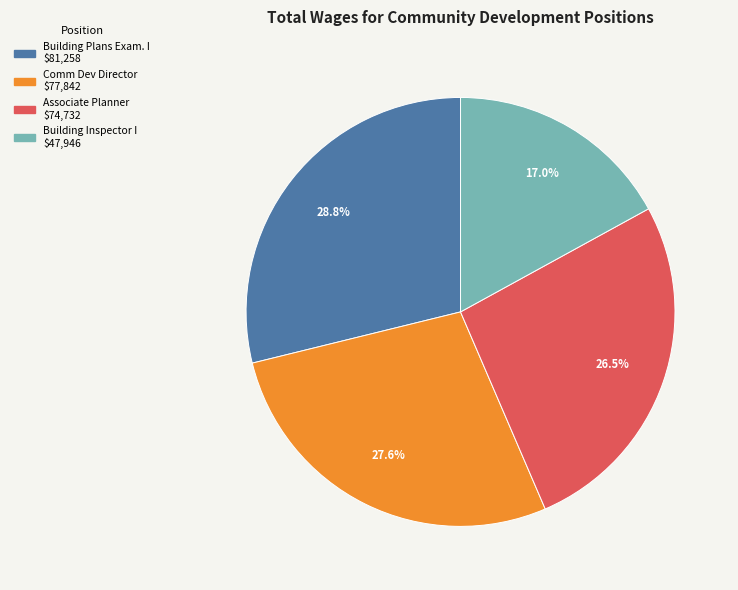

Does Comm Dev Director represent more than half of the total?

No